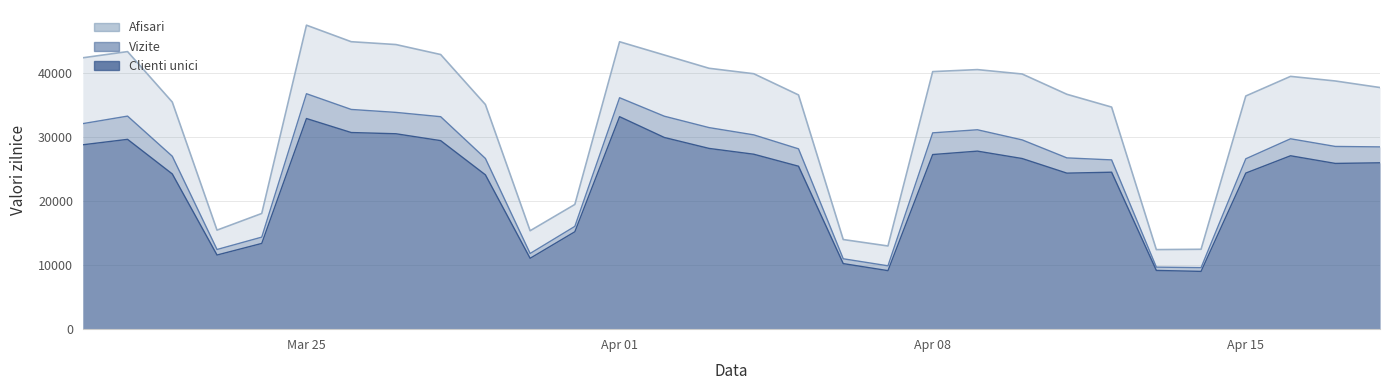

True or false: Afisari and Clienti unici cross at least once.

False